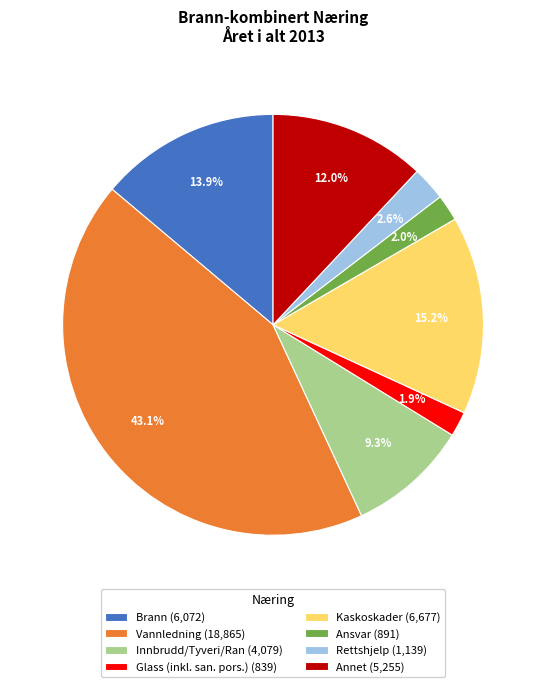

To the nearest percent, what percentage of the pie is Vannledning?

43%